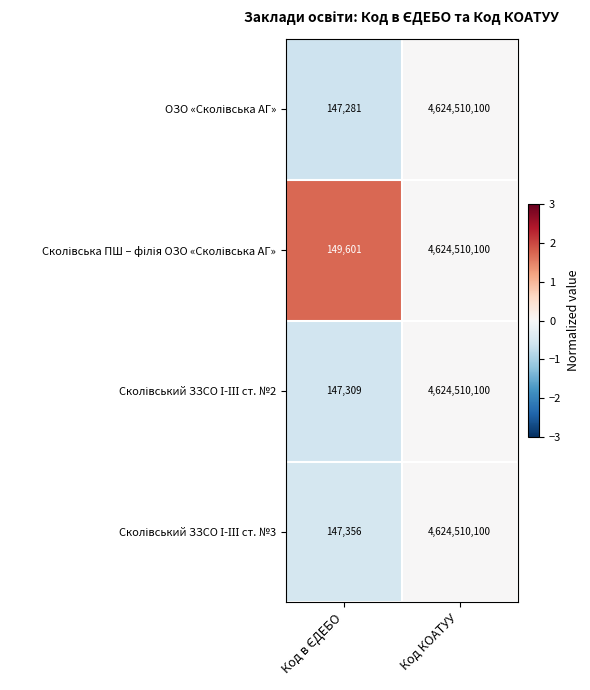

Which category has the highest value across all series?

Код КОАТУУ